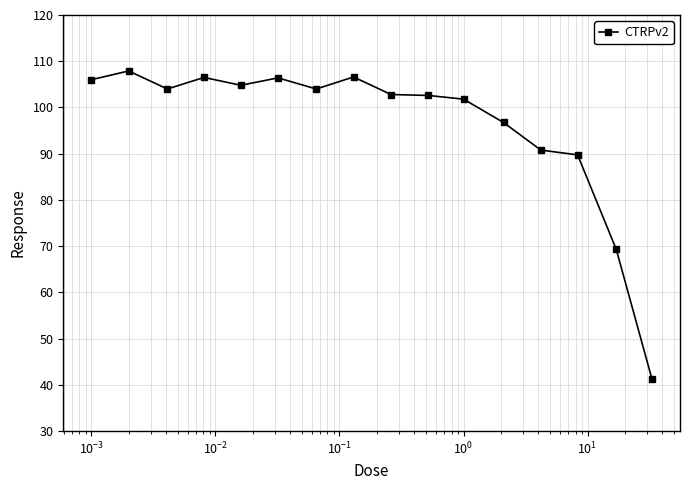

What is the value of the 10th point from the left?

102.6